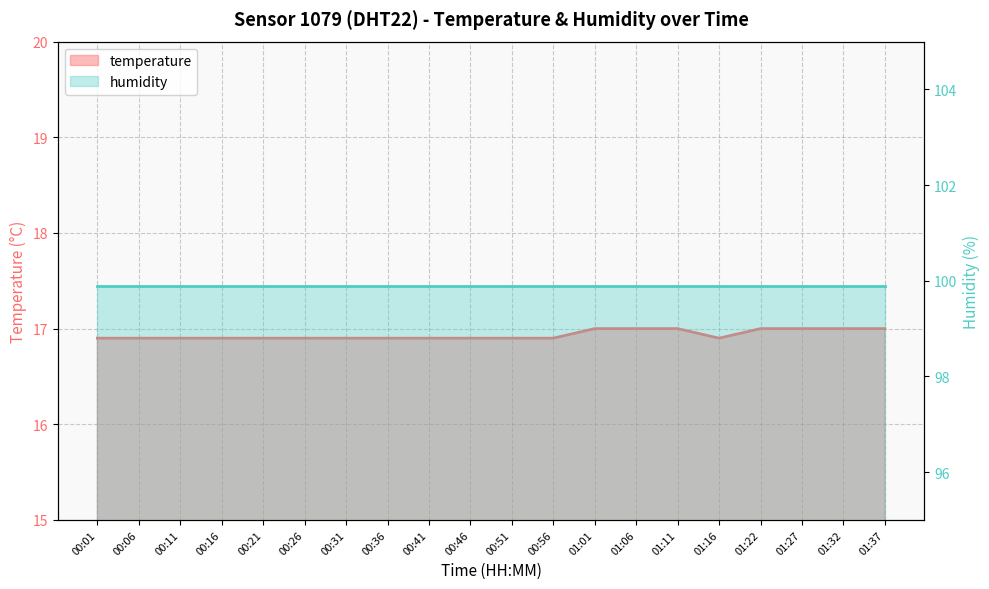

Rank the categories by value from highest to lowest.

01:01, 01:06, 01:11, 01:22, 01:27, 01:32, 01:37, 00:01, 00:06, 00:11, 00:16, 00:21, 00:26, 00:31, 00:36, 00:41, 00:46, 00:51, 00:56, 01:16